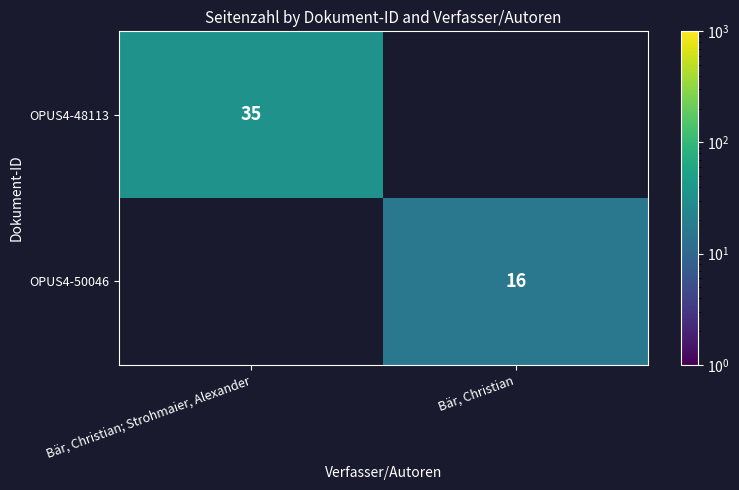

The OPUS4-50046 series shows 23 at Bär, Christian. True or false?

False